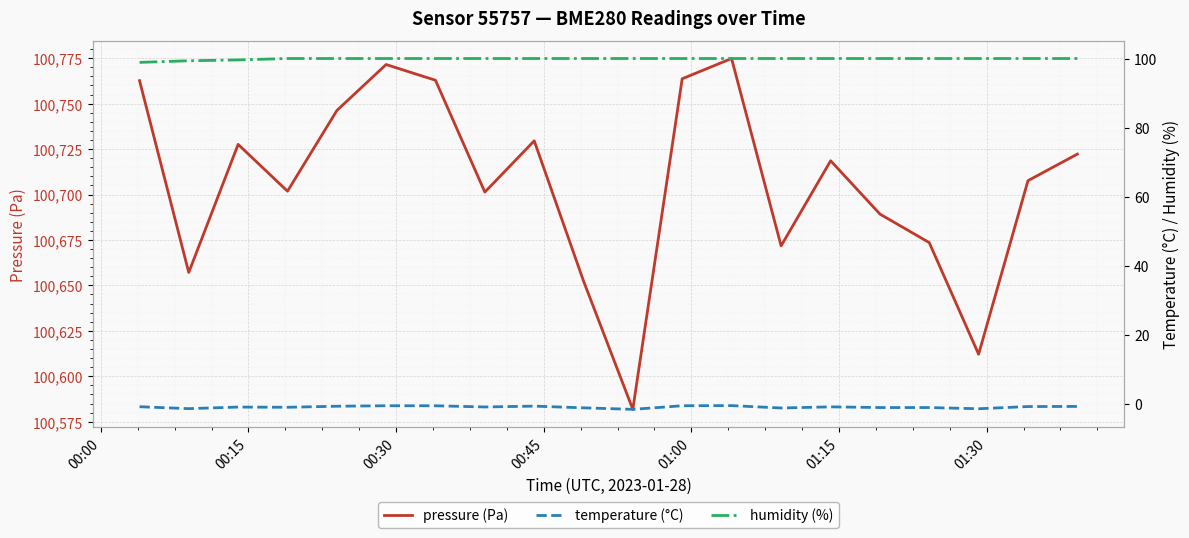

What is the highest value of the pressure (Pa) series?

100774.8